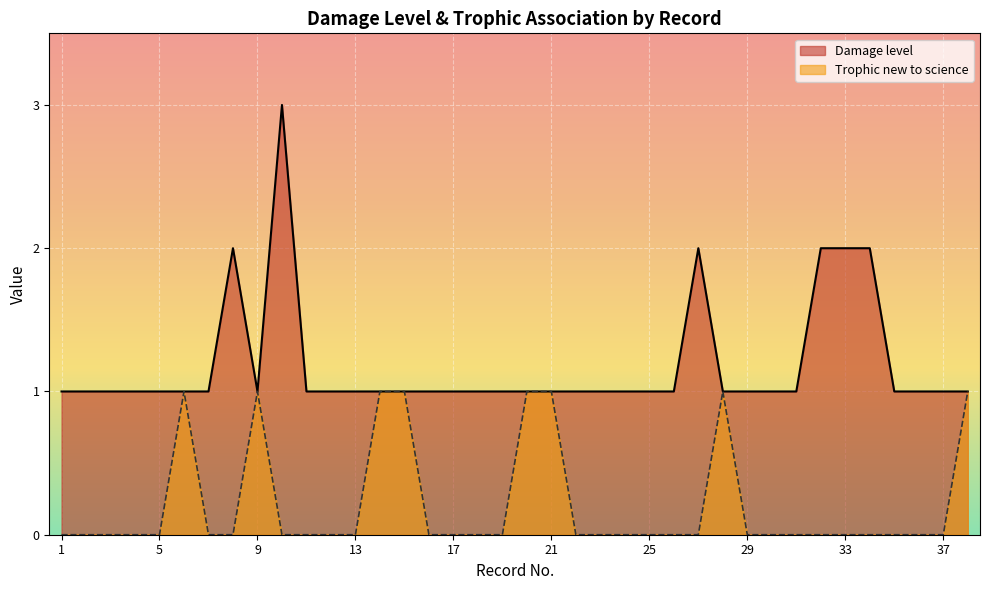

True or false: Trophic new to science and Damage level cross at least once.

False